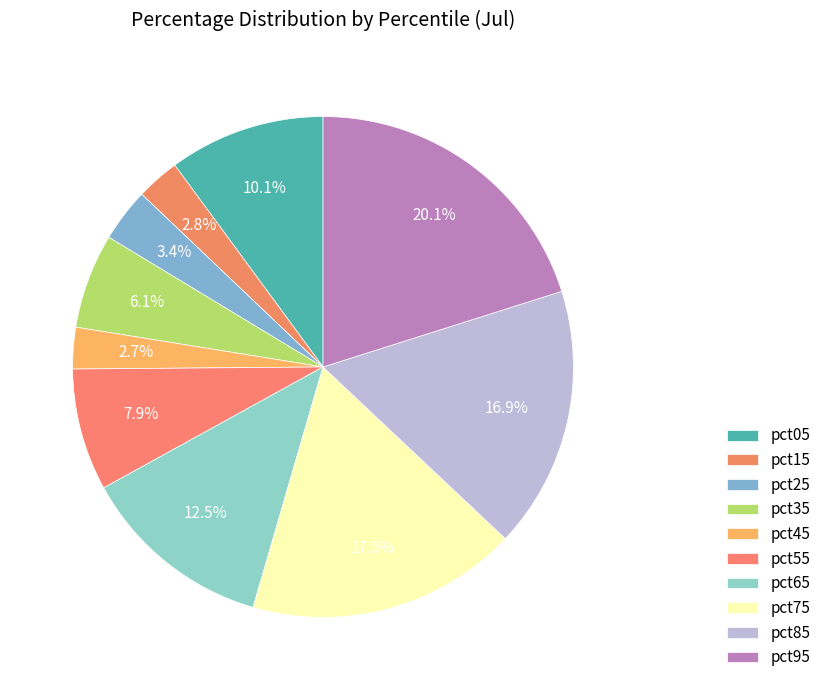

Count the number of slices in the pie.

10